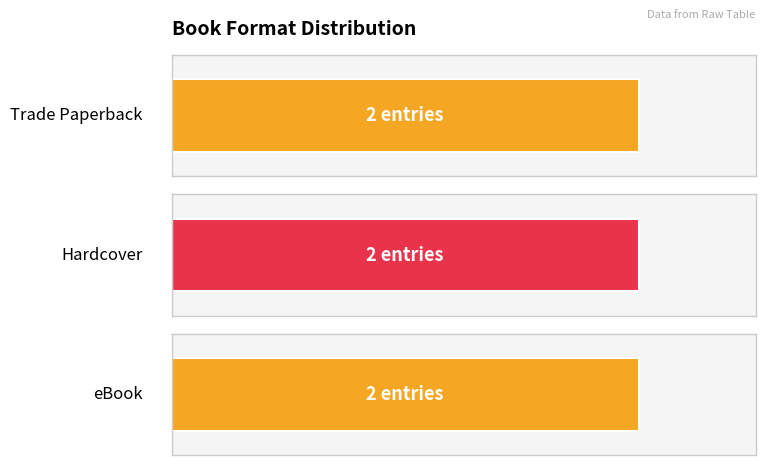

Rank the series by their maximum value, from lowest to highest.

Trade Paperback, Hardcover, eBook